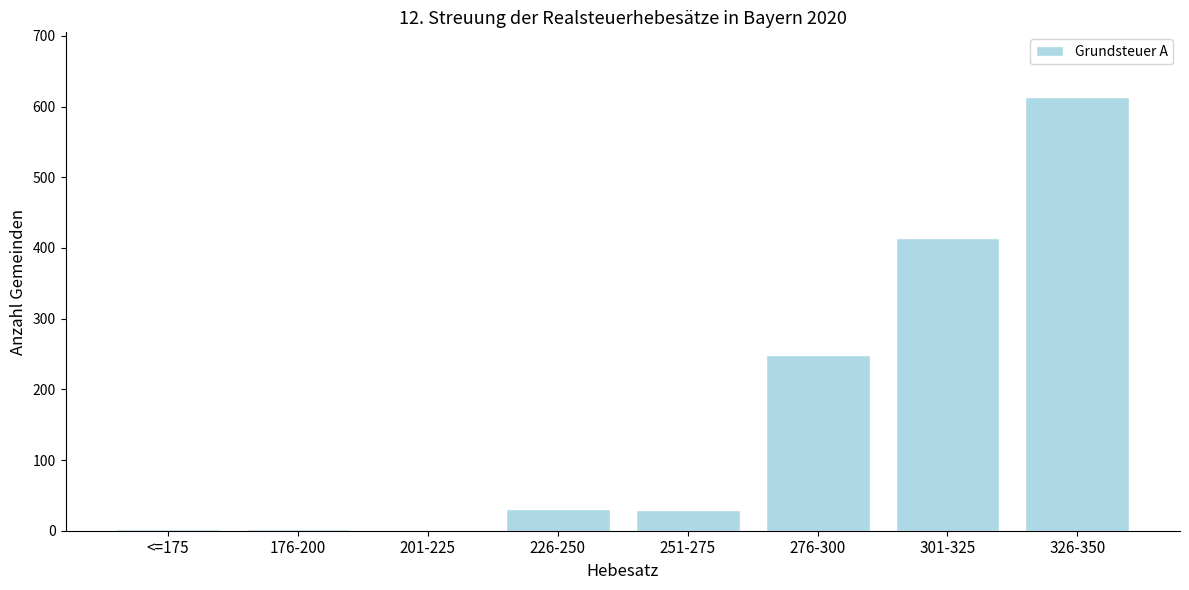

What is the maximum value shown in the chart?

613